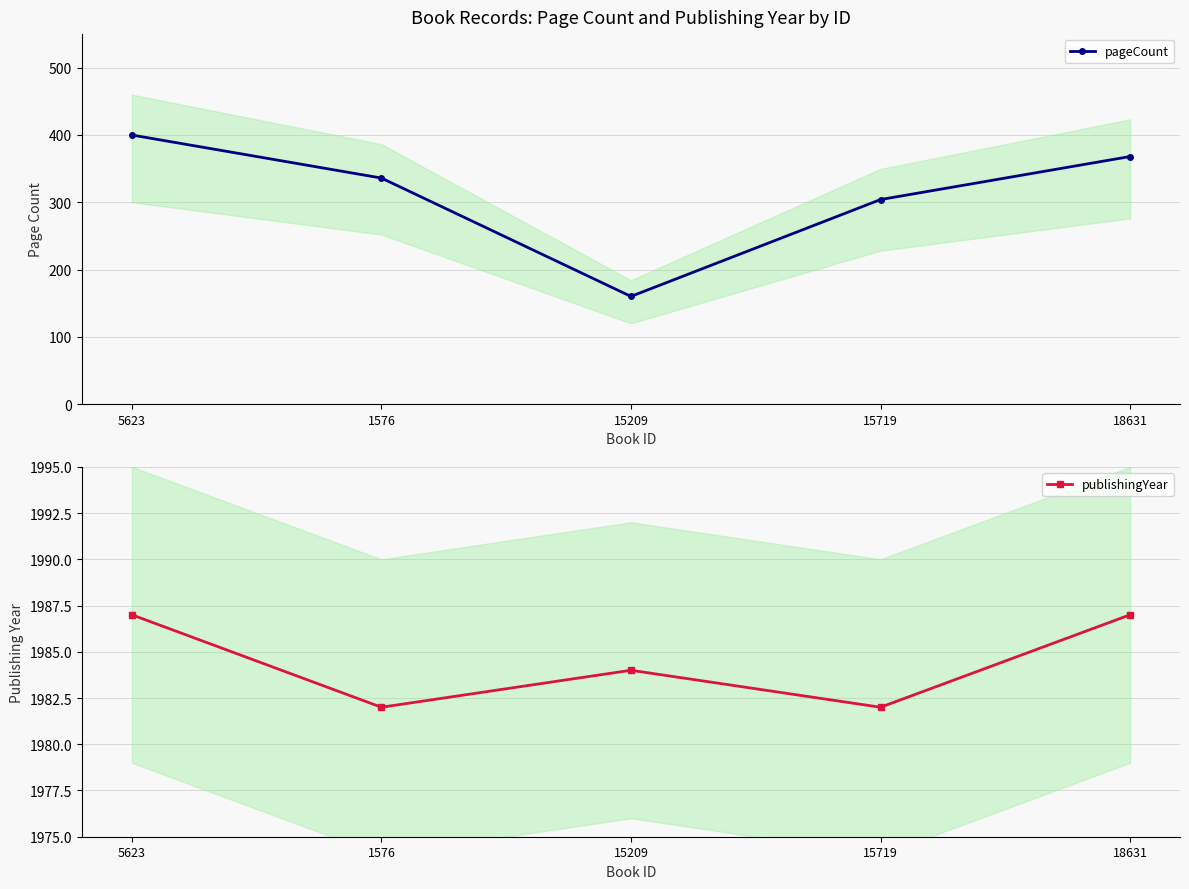

What is the spread (max minus min) of values at 5623?

1587